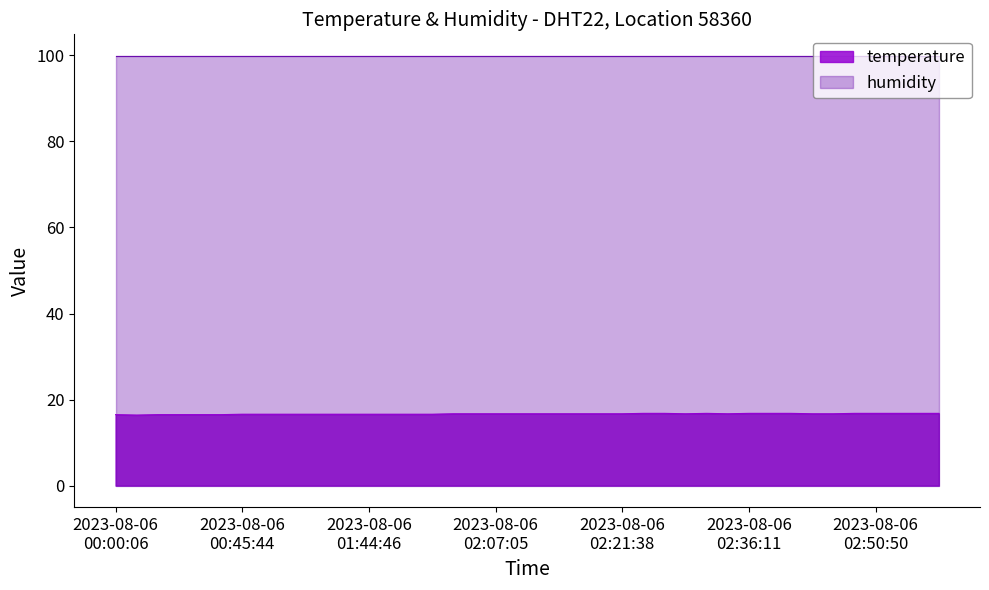

What is the value of the 20th point from the left?

16.7